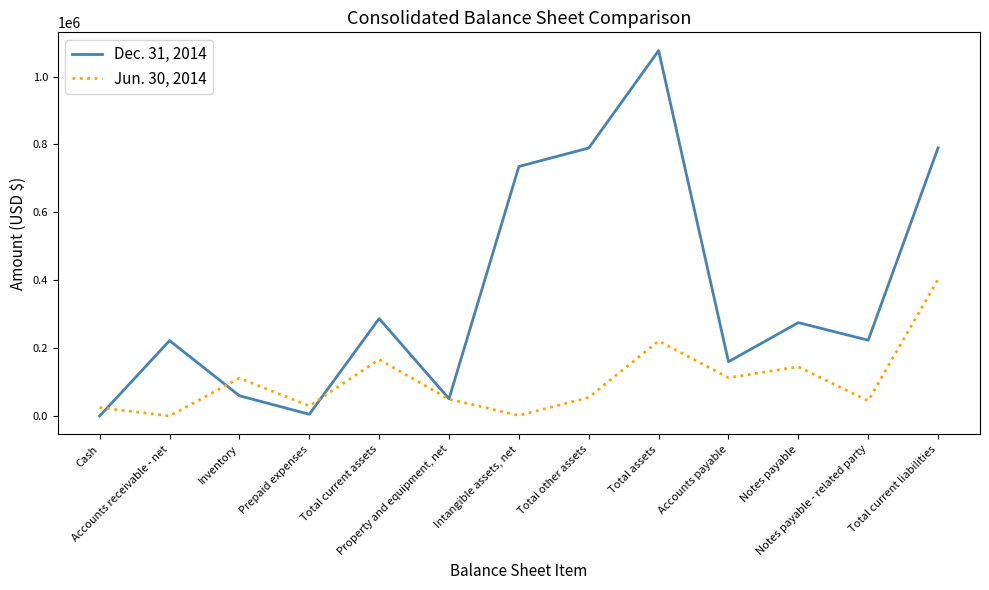

What position from the right is Total assets?

5